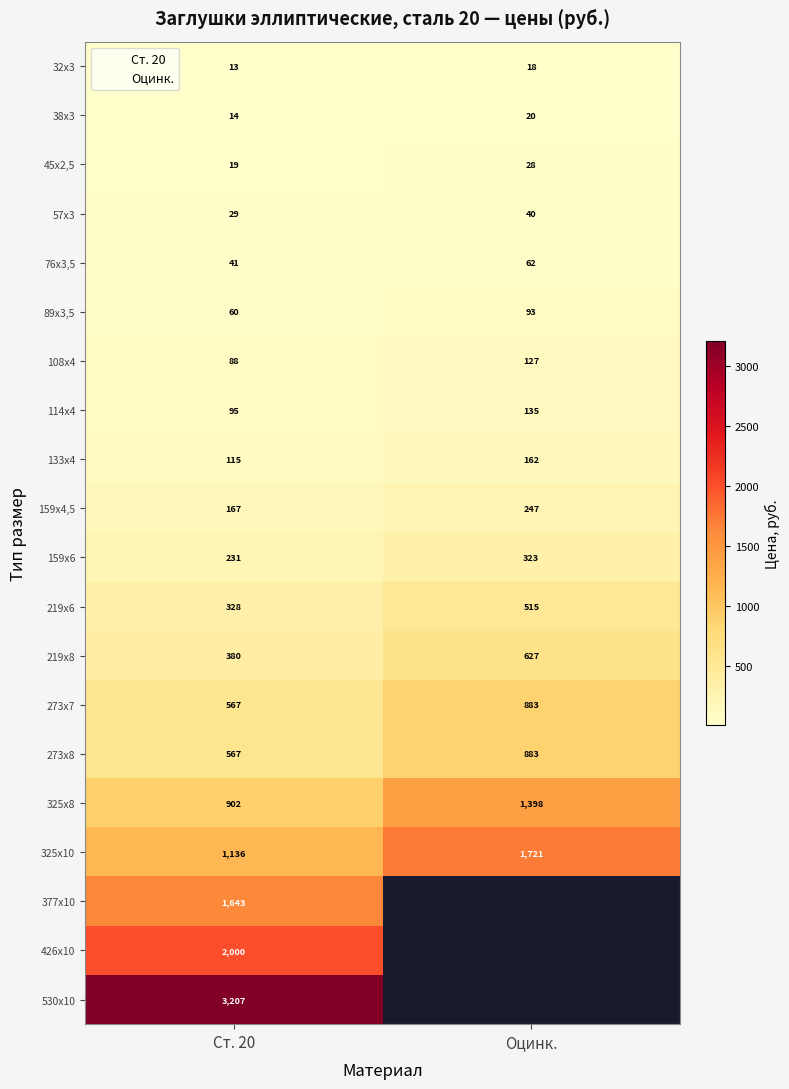

Is the value of 273х7 at Ст. 20 greater than the value of 133х4 at Оцинк.?

Yes